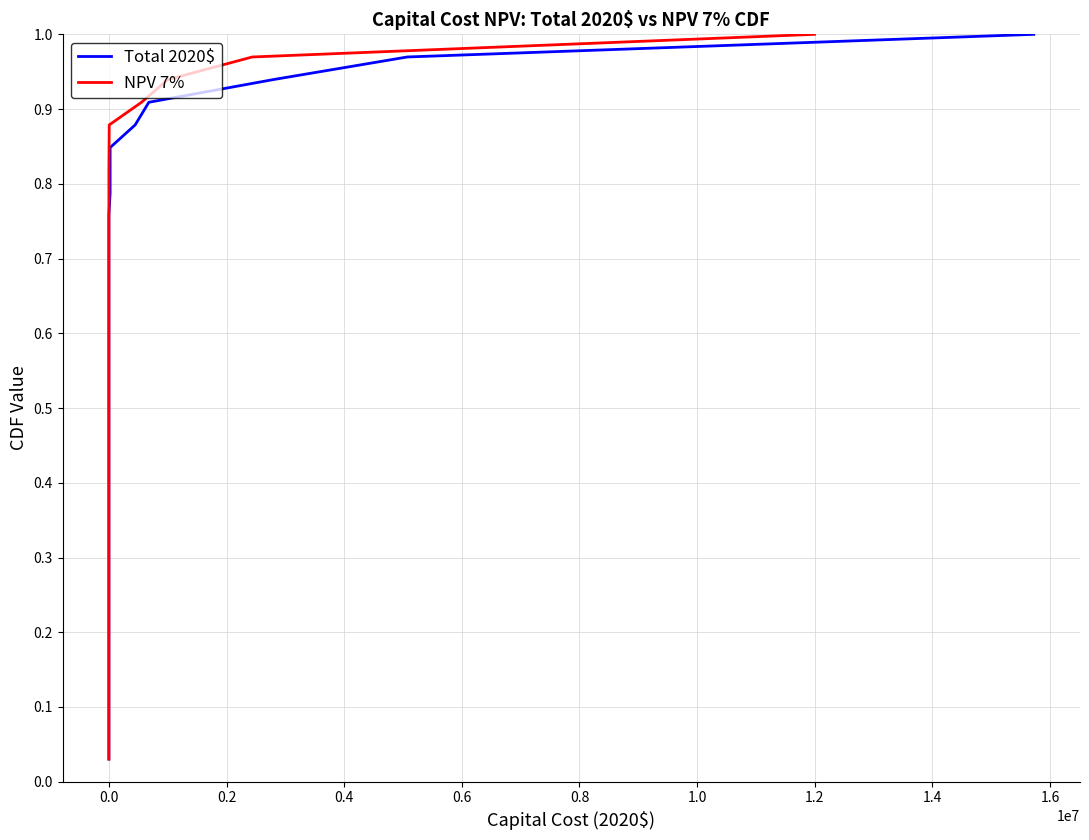

What is the greatest value displayed?

1.0